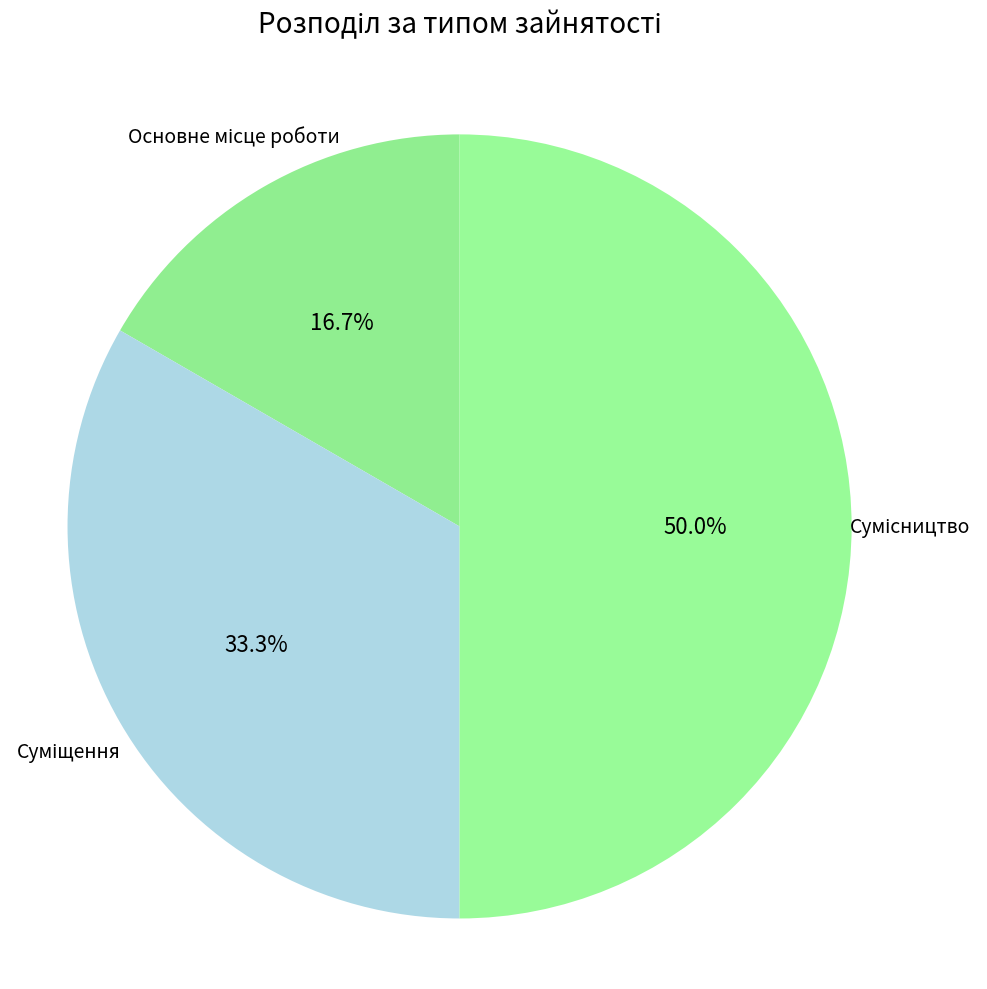

Count the number of slices in the pie.

3